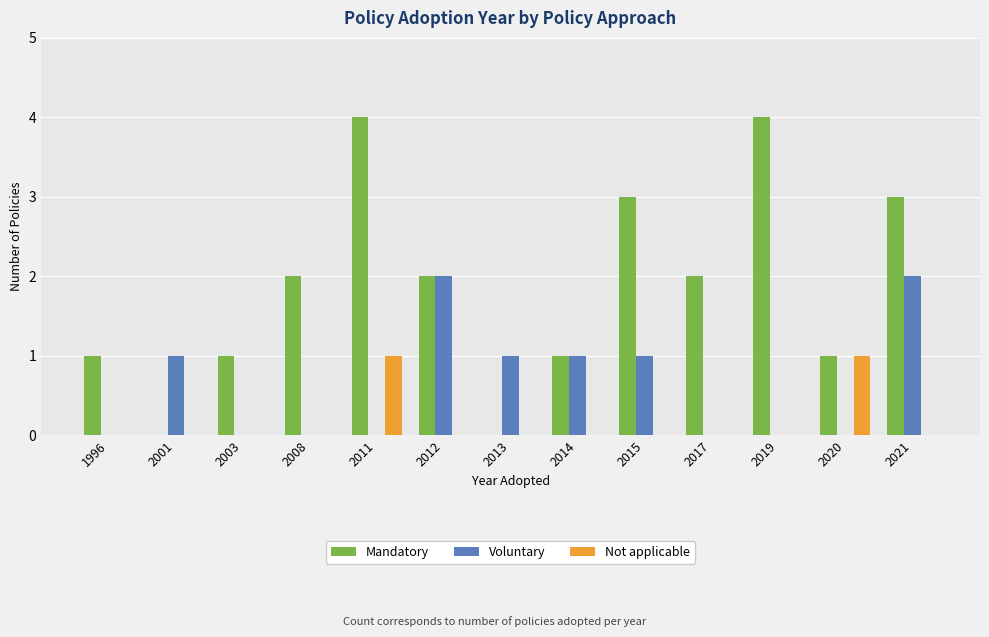

What is the greatest value displayed?

4